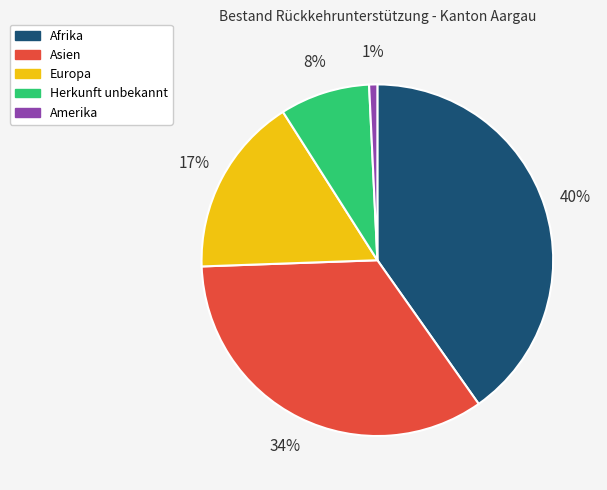

Is there any slice that represents more than half of the pie?

No